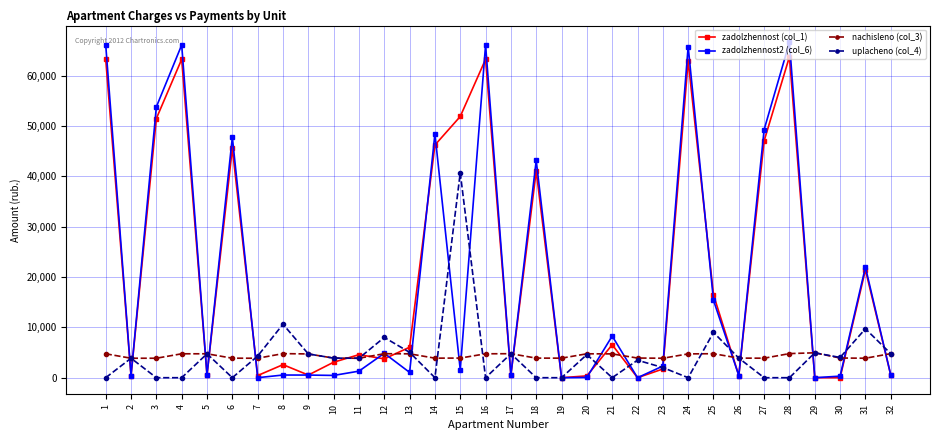

What are all the series names shown in the legend?

zadolzhennost (col_1), zadolzhennost2 (col_6), nachisleno (col_3), uplacheno (col_4)